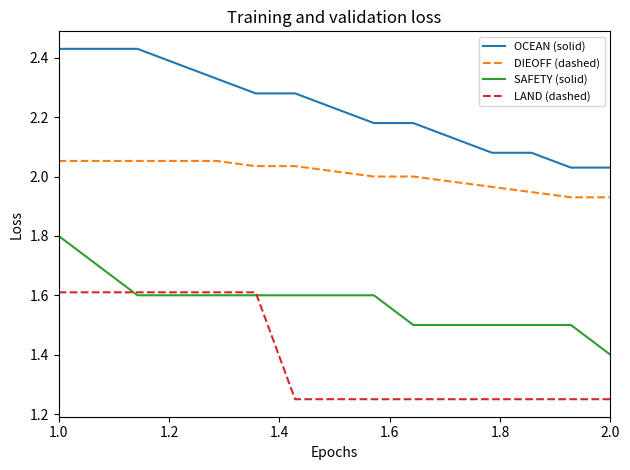

Which series has the largest total across all categories?

OCEAN (solid)